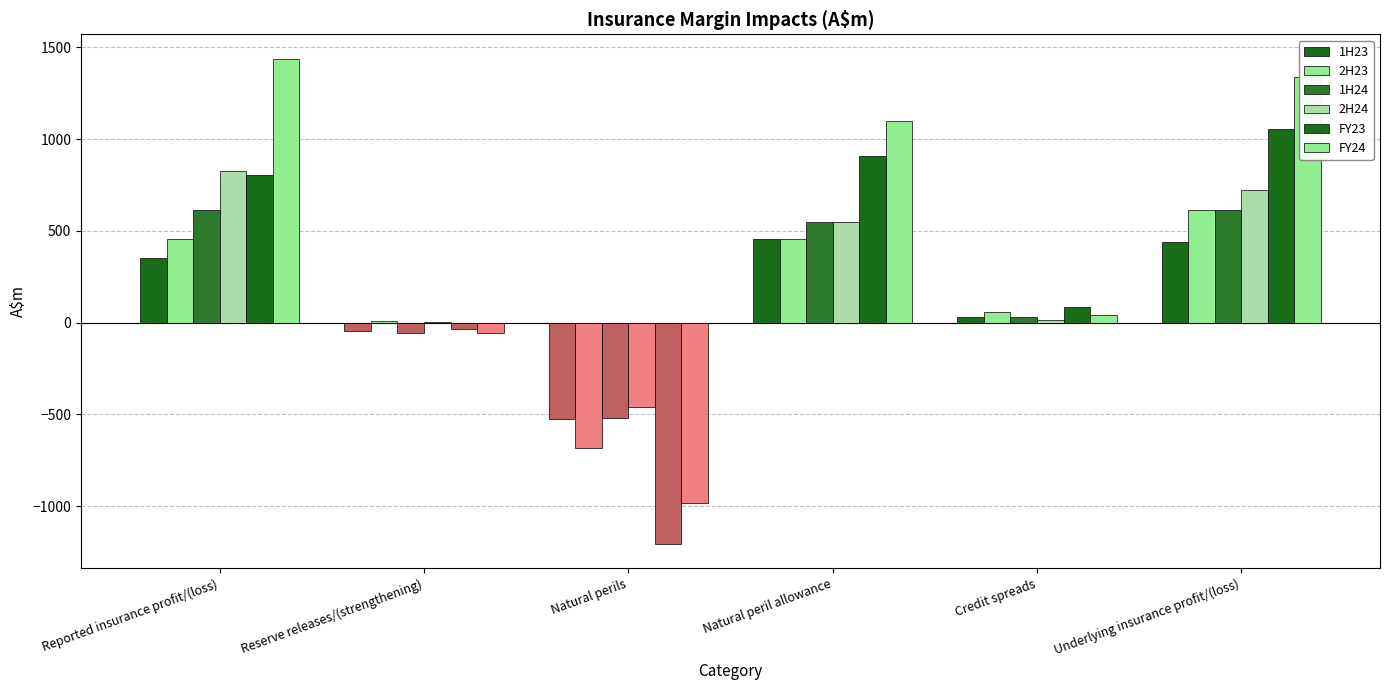

Rank the series at Credit spreads from lowest to highest value.

2H24, 1H23, 1H24, FY24, 2H23, FY23